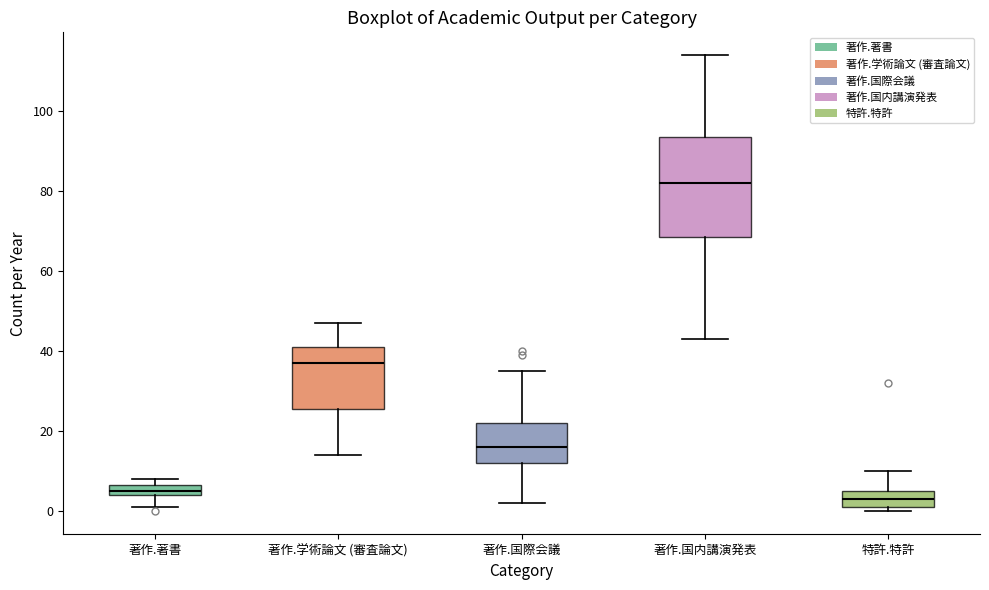

Which box has the lowest median line?

特許.特許